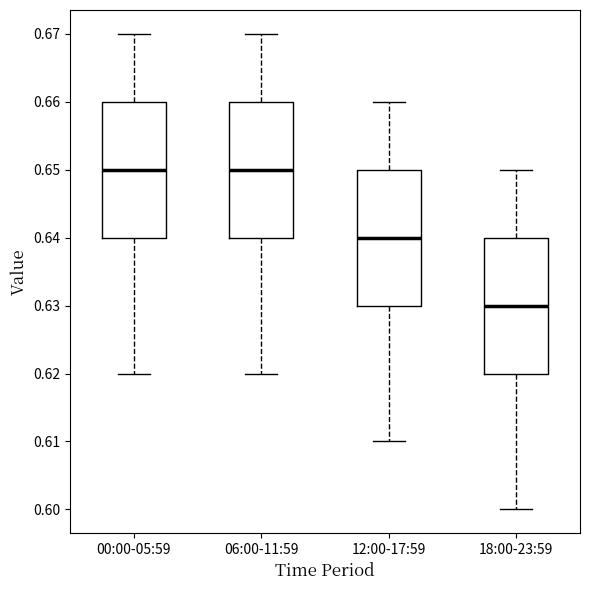

Reading left to right, transcribe this box plot: for each box, give where its median line is, the range the box spans, and where its two whiskers end, as read against the y-axis. The values are not printed on the chart, so give them approximately, as read against the axis.

00:00-05:59: median 0.65, box 0.64 to 0.66, whiskers 0.62 to 0.67
06:00-11:59: median 0.65, box 0.64 to 0.66, whiskers 0.62 to 0.67
12:00-17:59: median 0.64, box 0.63 to 0.65, whiskers 0.61 to 0.66
18:00-23:59: median 0.63, box 0.62 to 0.64, whiskers 0.60 to 0.65